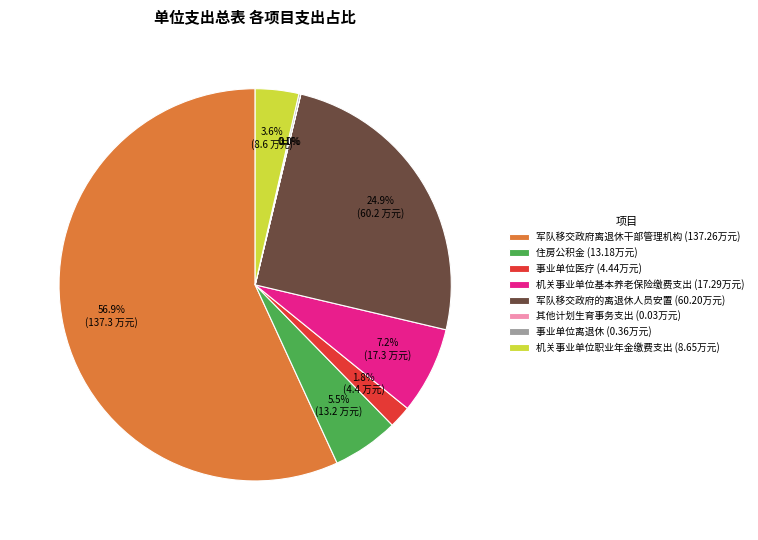

How much of the chart is everything except 军队移交政府的离退休人员安置 (60.20万元)?

75.1%